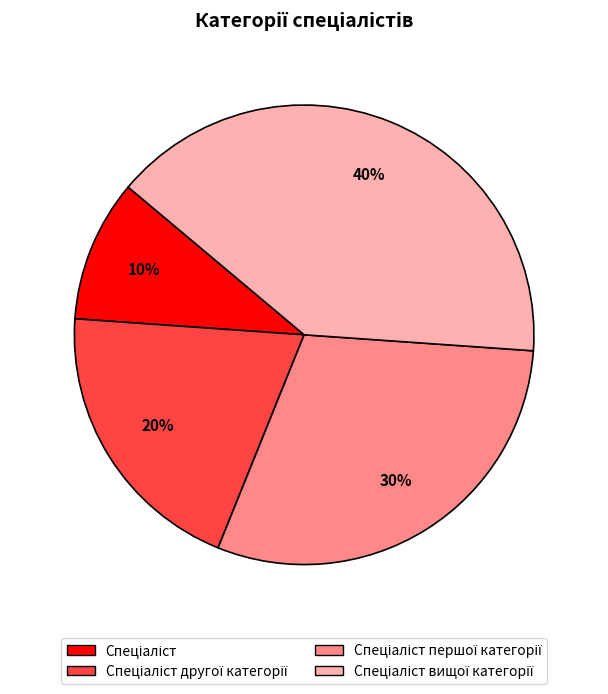

To the nearest percent, what is the average slice percentage?

25%